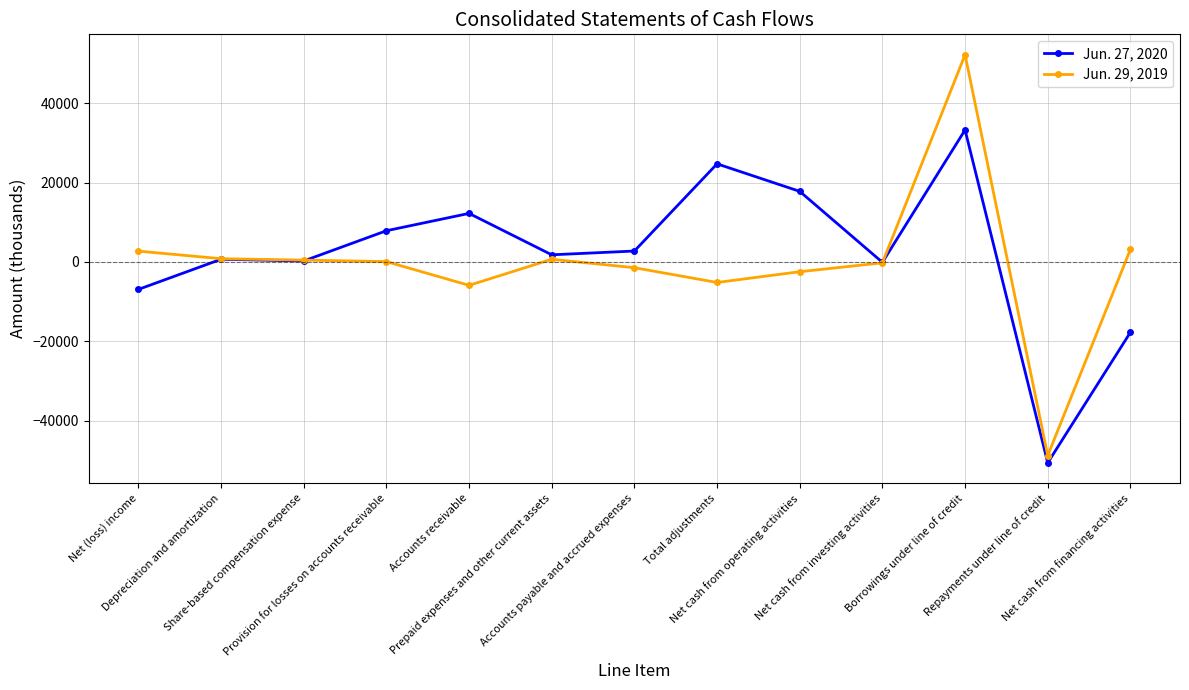

Does the chart have visible grid lines?

Yes